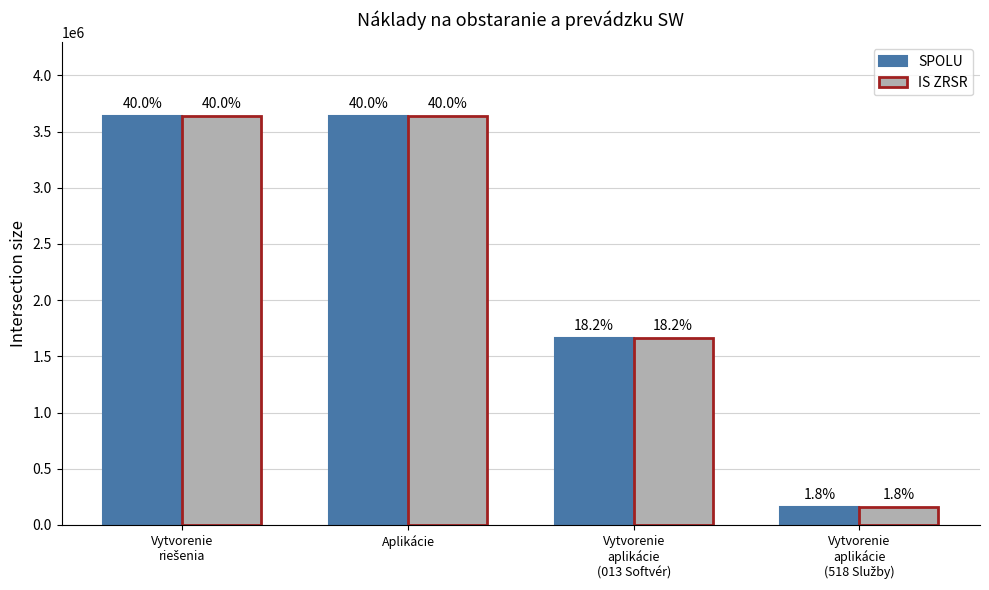

How many bars are there in each group?

2